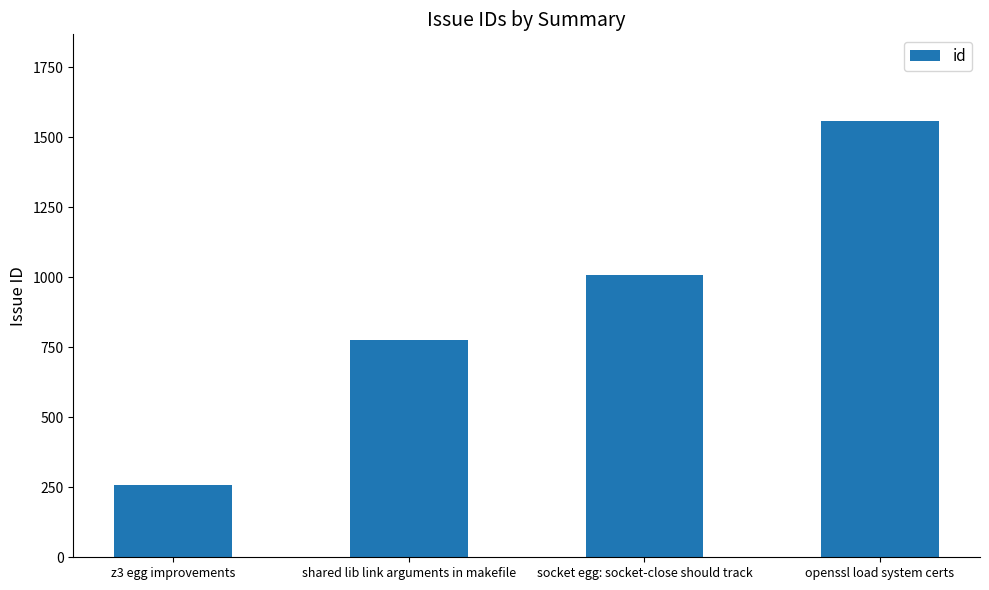

Rank the categories by value from lowest to highest.

z3 egg improvements, shared lib link arguments in makefile, socket egg: socket-close should track, openssl load system certs